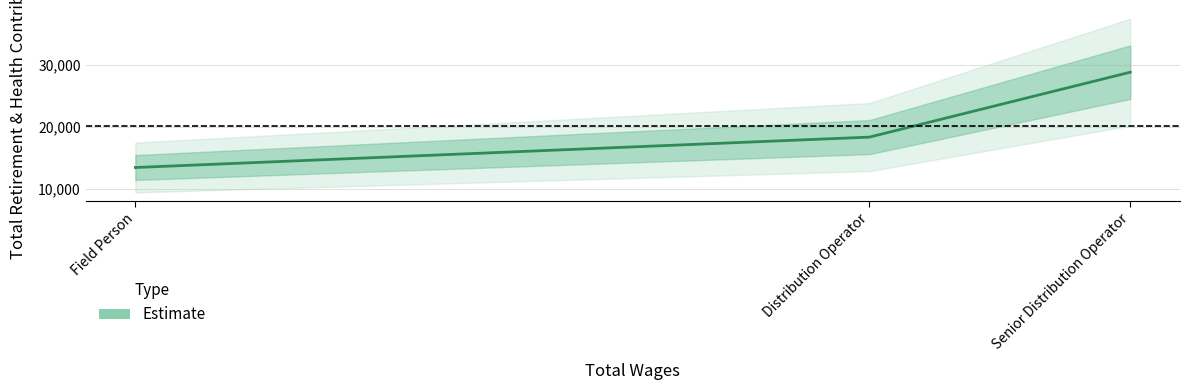

The value at Distribution Operator is 32144. True or false?

False